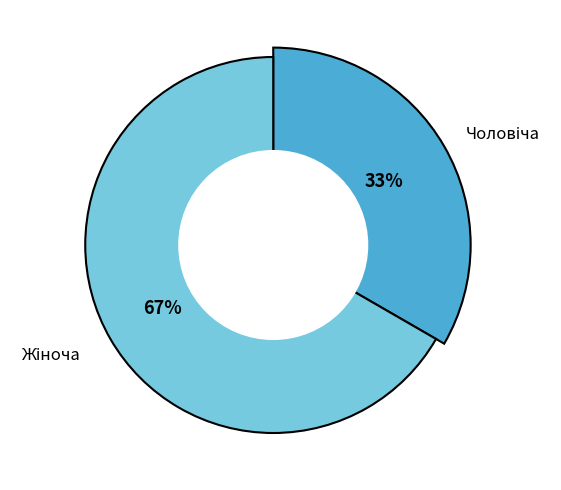

Combined, do Чоловіча and Жіноча account for over 50%?

Yes